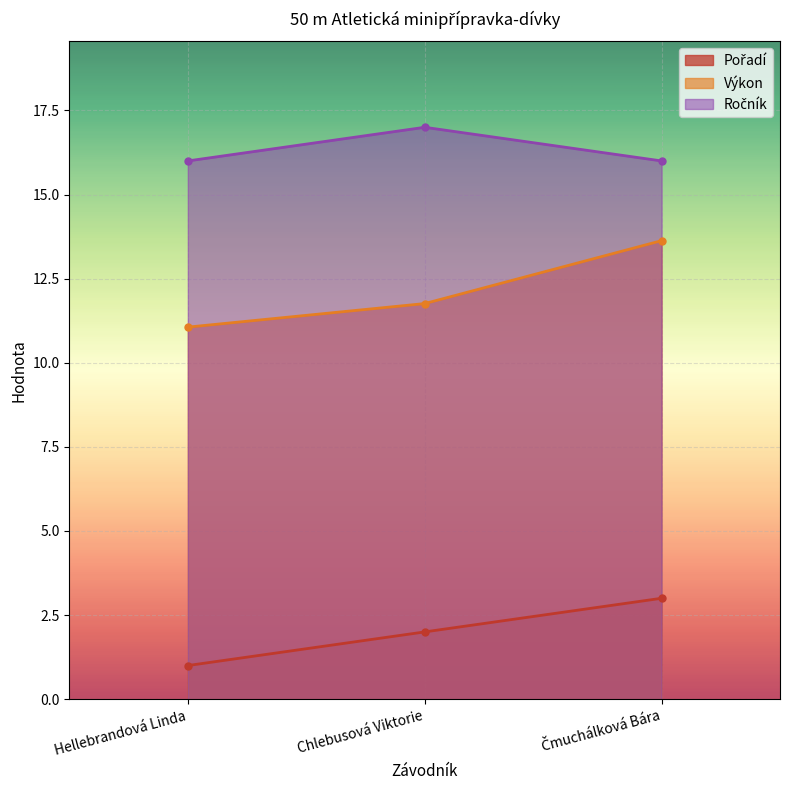

At which label is Výkon closest to 12?

Chlebusová Viktorie